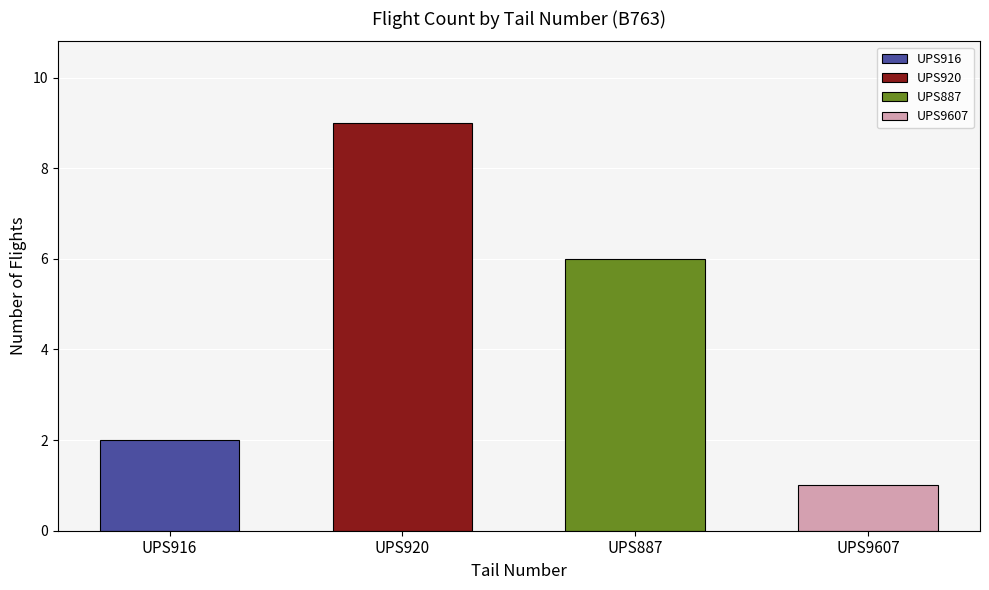

Which has a higher value, UPS916 or UPS920?

UPS920